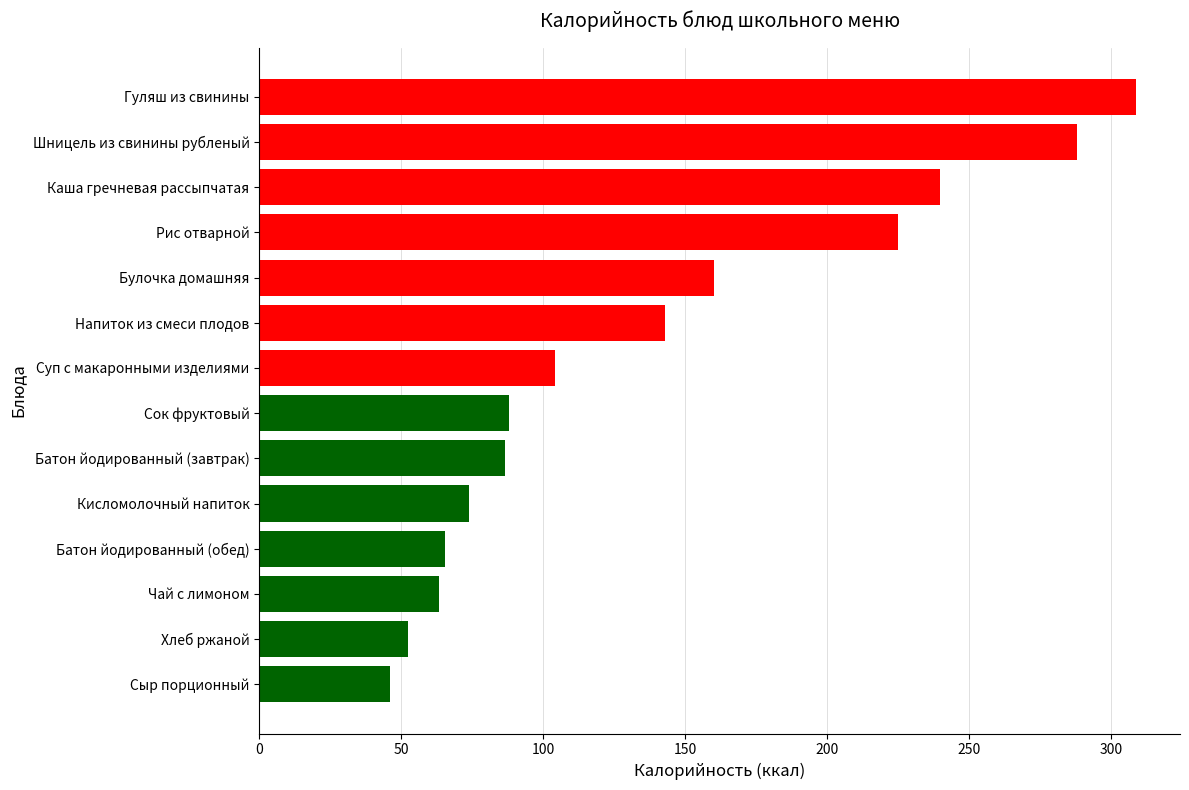

Reading top to bottom, transcribe all the data shown in this chart.

308.8	288.0	239.8	224.8	160.0	143.0	104.0	88.0	86.5	74.0	65.5	63.3	52.2	46.0